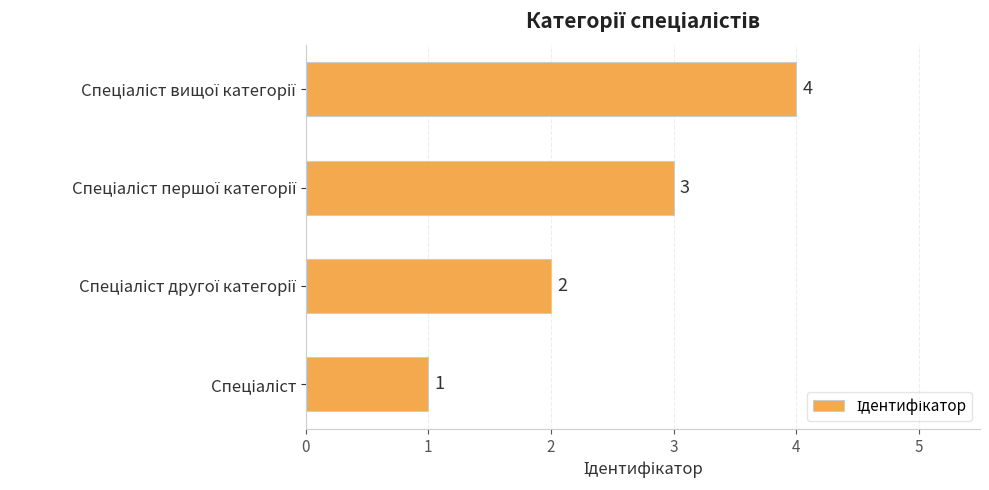

What is the difference between the maximum and minimum values?

3